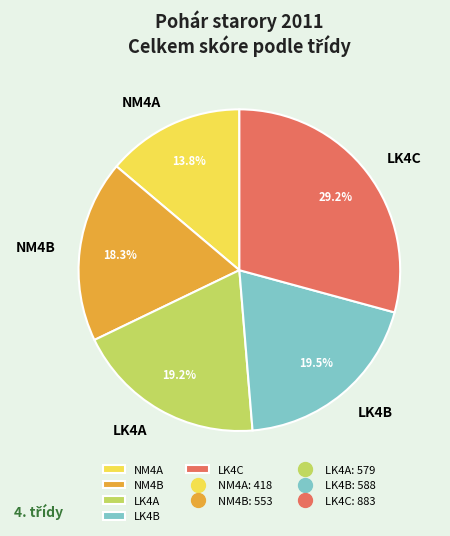

Which has a higher value, LK4C or NM4B?

LK4C